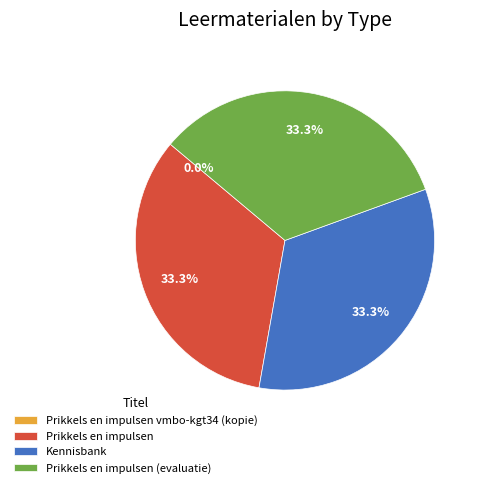

True or false: Prikkels en impulsen (evaluatie) accounts for 25% of the total.

False